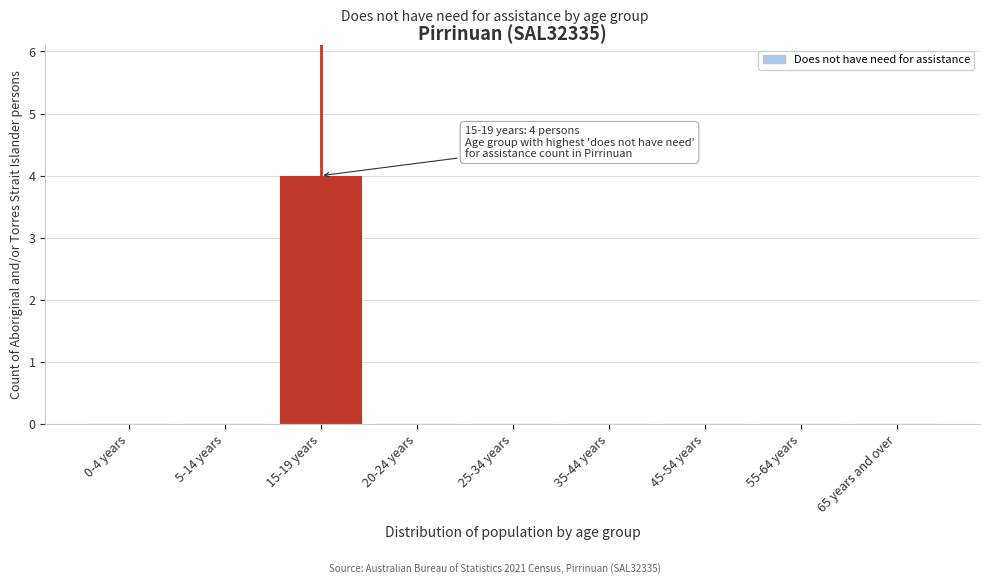

Reading right to left, what are all the values shown in this chart?

65 years and over=0	55-64 years=0	45-54 years=0	35-44 years=0	25-34 years=0	20-24 years=0	15-19 years=4	5-14 years=0	0-4 years=0